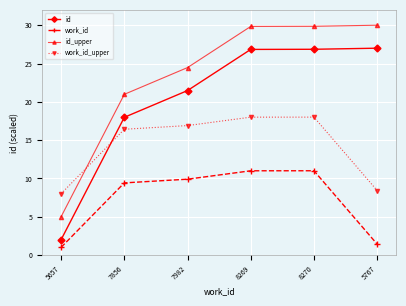

What is the sum of the id_upper values at 5767 and 8270?

59.9